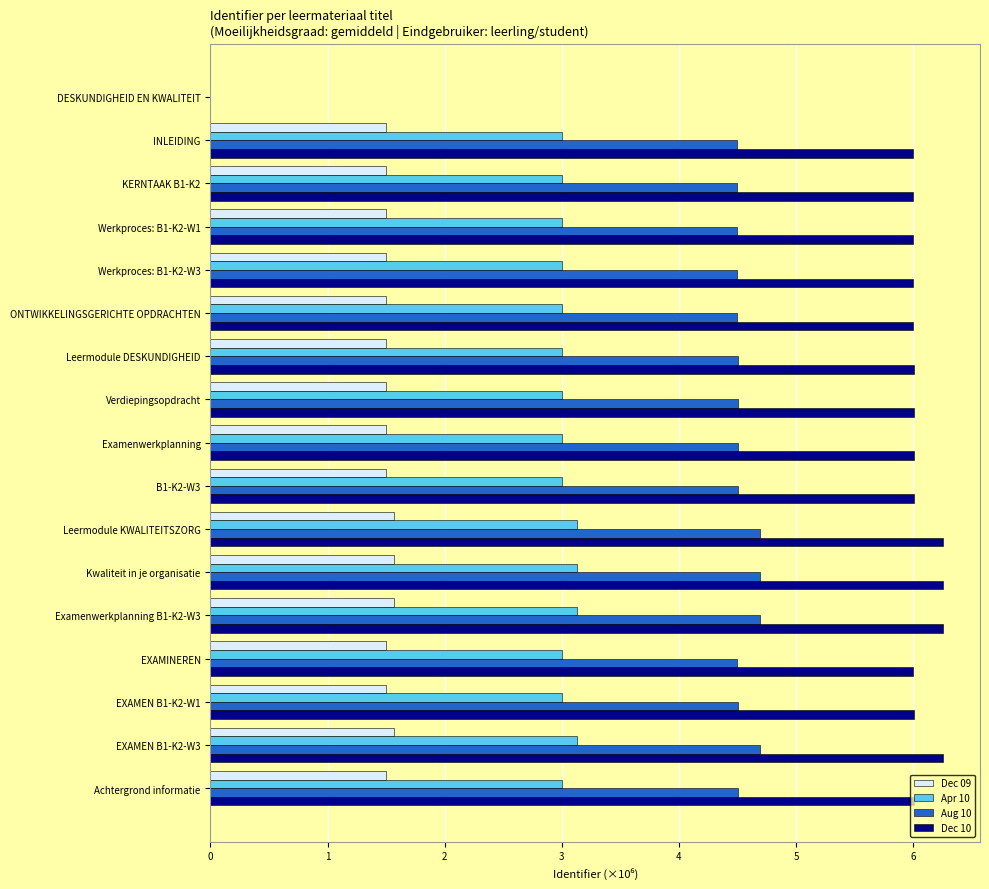

Which series has the largest total across all categories?

Dec 10